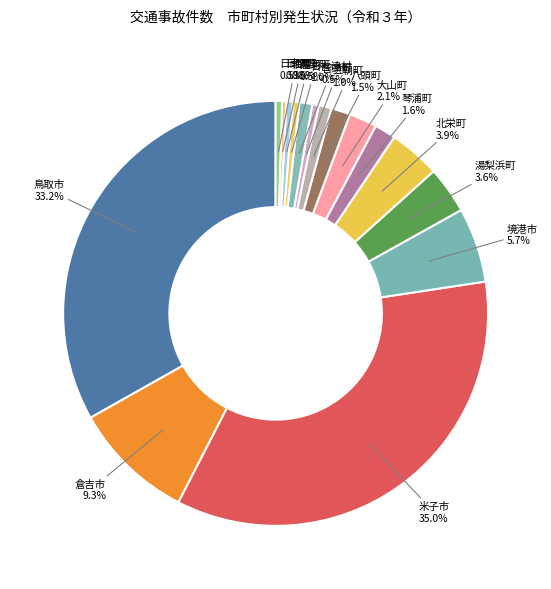

How many slices are in this pie chart?

16